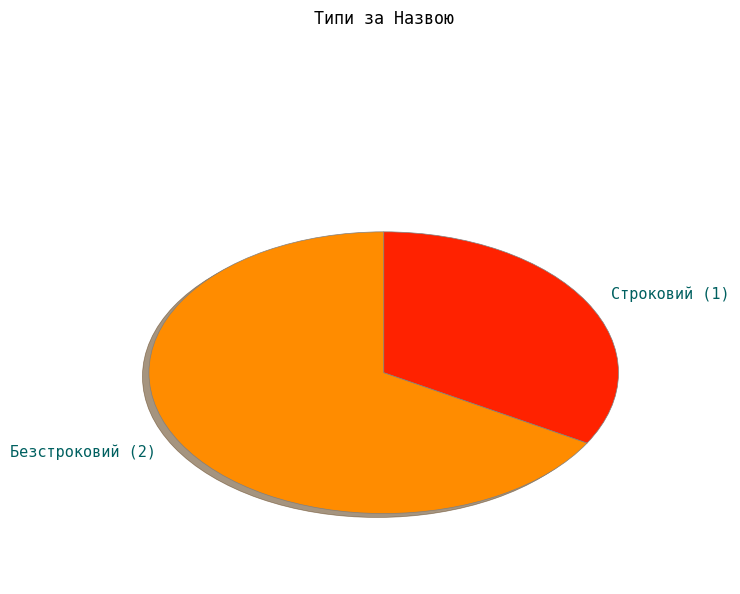

What is the majority slice?

Безстроковий